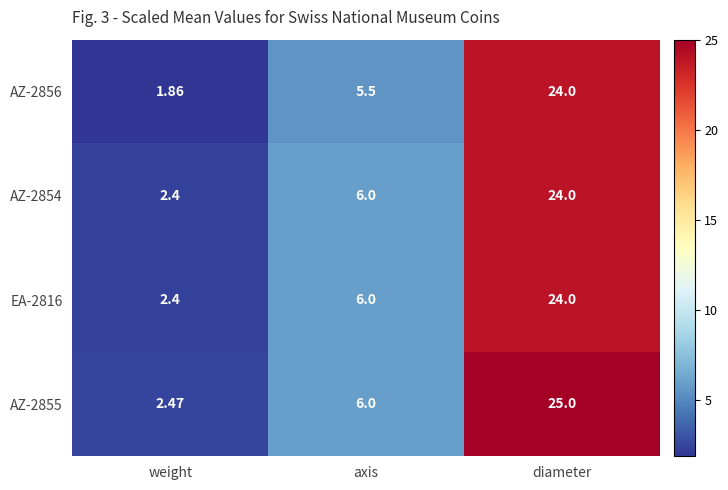

What is the difference between the highest and lowest values at axis?

0.5